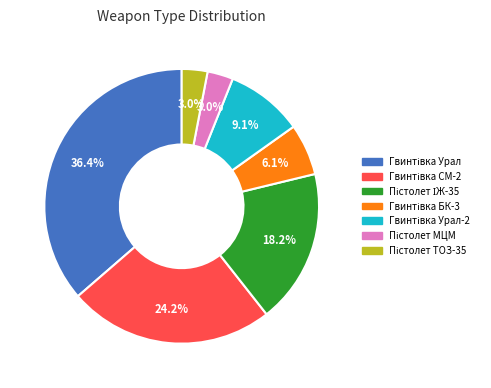

Does any single category account for the majority?

No